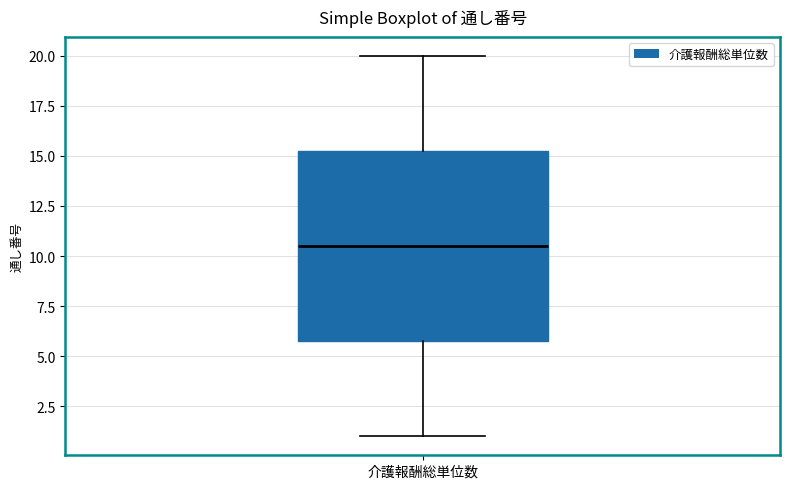

Where does the lower whisker of the box for 介護報酬総単位数 end on the y-axis? The values are not printed on the chart, so give them approximately, as read against the axis.

1.0